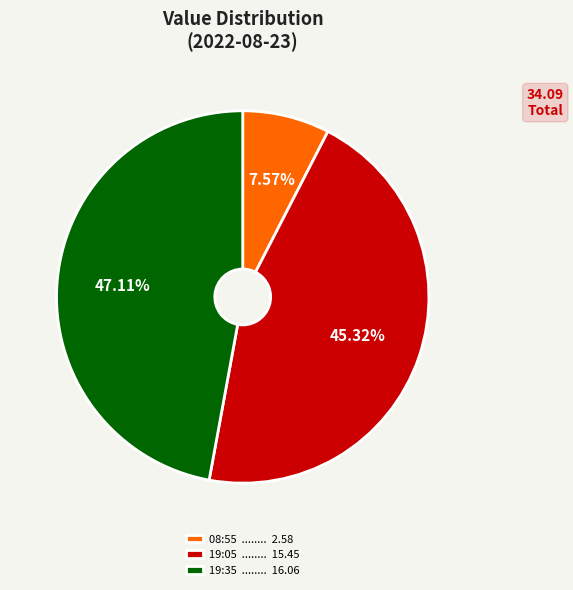

Which has a higher value, 19:35 ........ 16.06 or 08:55 ........ 2.58?

19:35 ........ 16.06